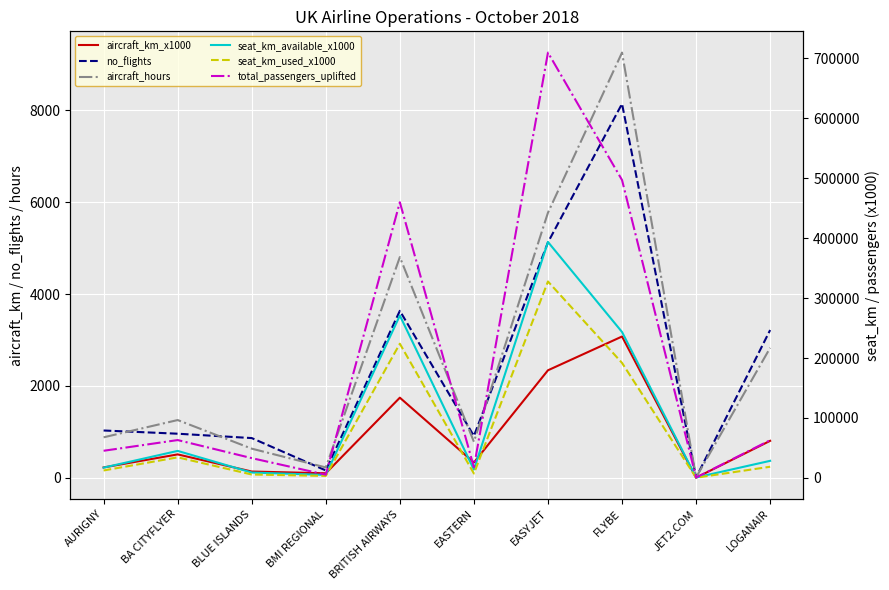

How many values in the seat_km_used_x1000 series exceed 18492?

4